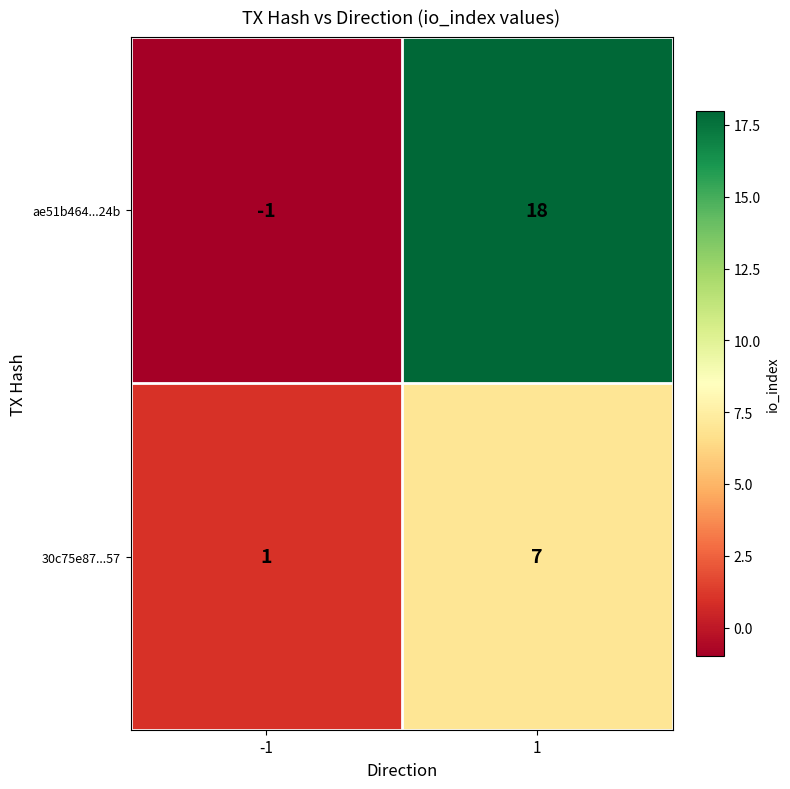

Reading left to right, what are all the values shown in this chart?

ae51b464...24b: -1=-1	1=18
30c75e87...57: -1=1	1=7